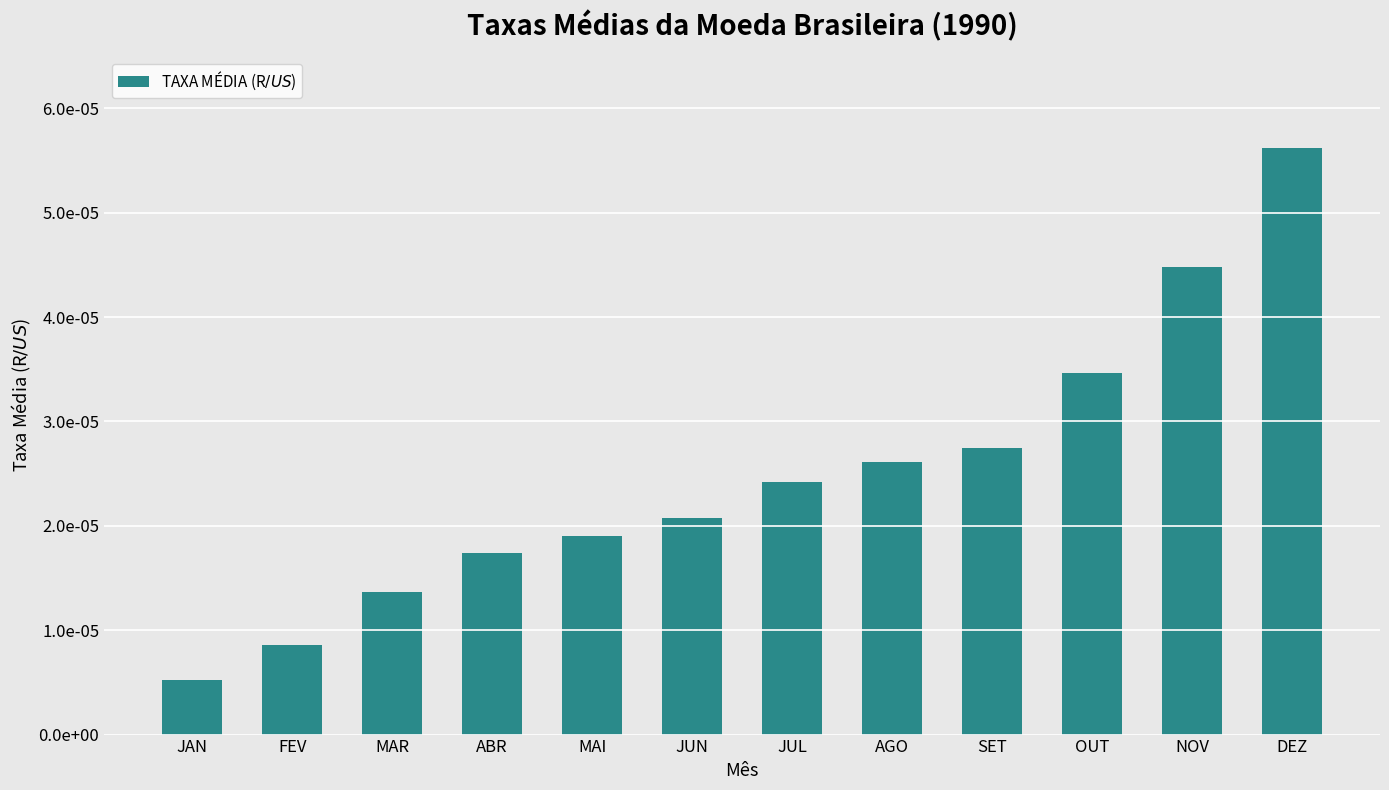

True or false: the data shows 0.0 at MAR.

True